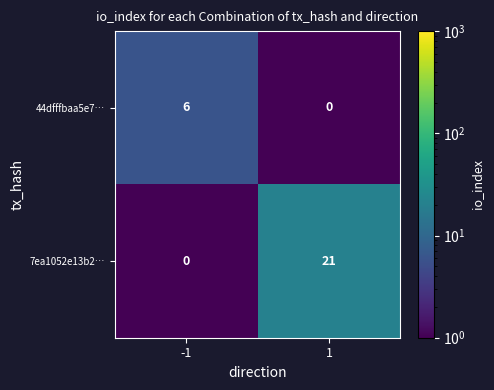

At which category is the sum across all series the highest?

1